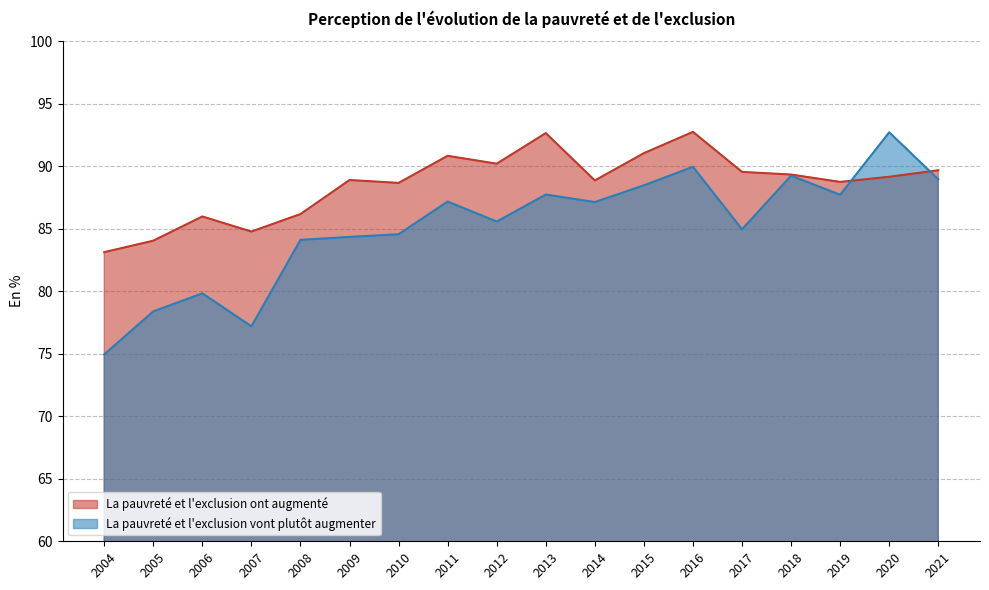

What is the value of the La pauvreté et l'exclusion ont augmenté point at the 10th from the left?

92.6